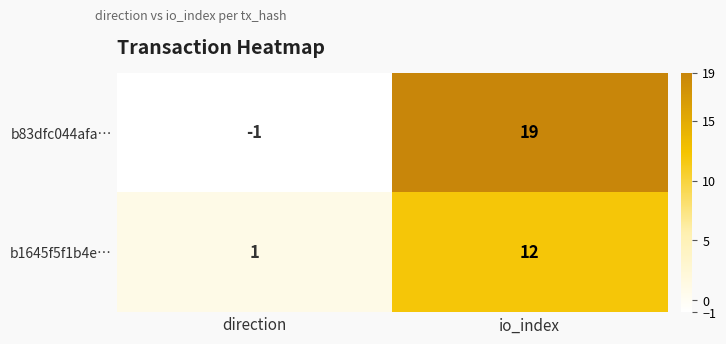

Which label corresponds to the smallest value in the chart?

direction